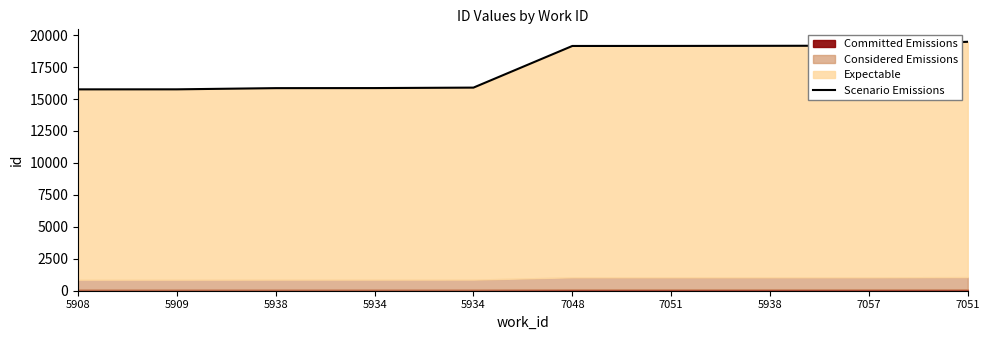

The value at 5909 is 10466.6. True or false?

False